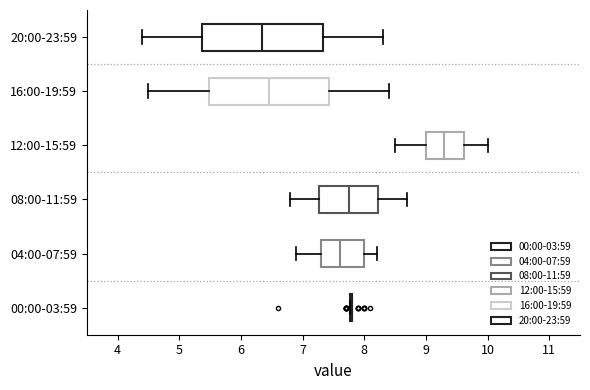

Reading bottom to top, read every box against the x-axis: the position of its median line, the range the box covers, and the ends of its whiskers. The values are not printed on the chart, so give them approximately, as read against the axis.

00:00-03:59: box collapsed to a line at 7.8, whiskers 7.8 to 7.8
04:00-07:59: median 7.6, box 7.3 to 8.0, whiskers 6.9 to 8.2
08:00-11:59: median 7.8, box 7.3 to 8.2, whiskers 6.8 to 8.7
12:00-15:59: median 9.3, box 9.0 to 9.6, whiskers 8.5 to 10.0
16:00-19:59: median 6.5, box 5.5 to 7.4, whiskers 4.5 to 8.4
20:00-23:59: median 6.4, box 5.4 to 7.3, whiskers 4.4 to 8.3